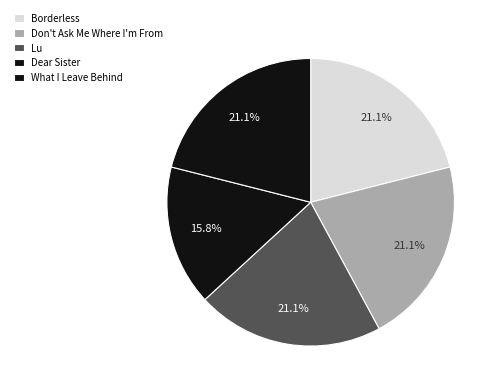

Which slice is the smallest?

Dear Sister